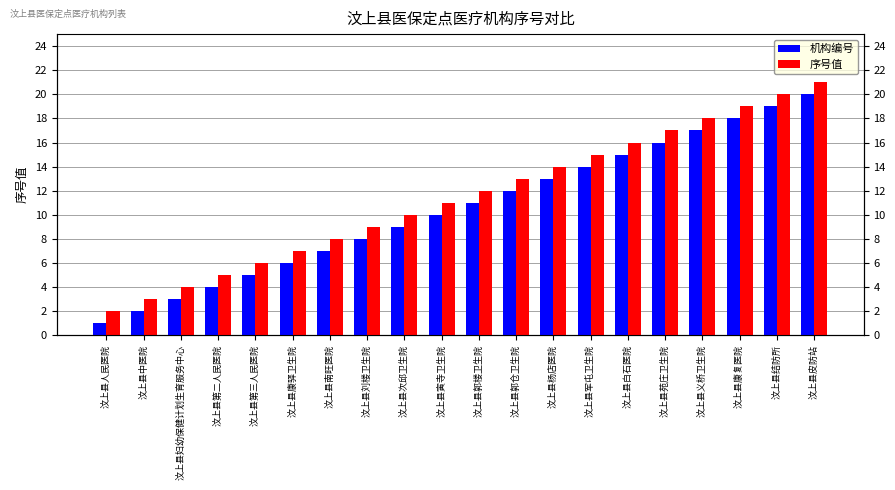

What is the difference between the 序号值 values at 汶上县人民医院 and 汶上县次邱卫生院?

8